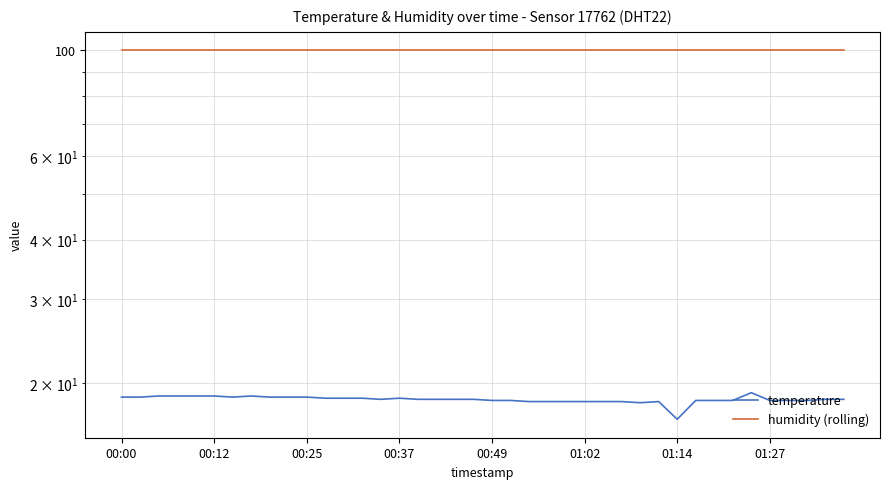

The temperature series shows 12.5 at 01:27. True or false?

False